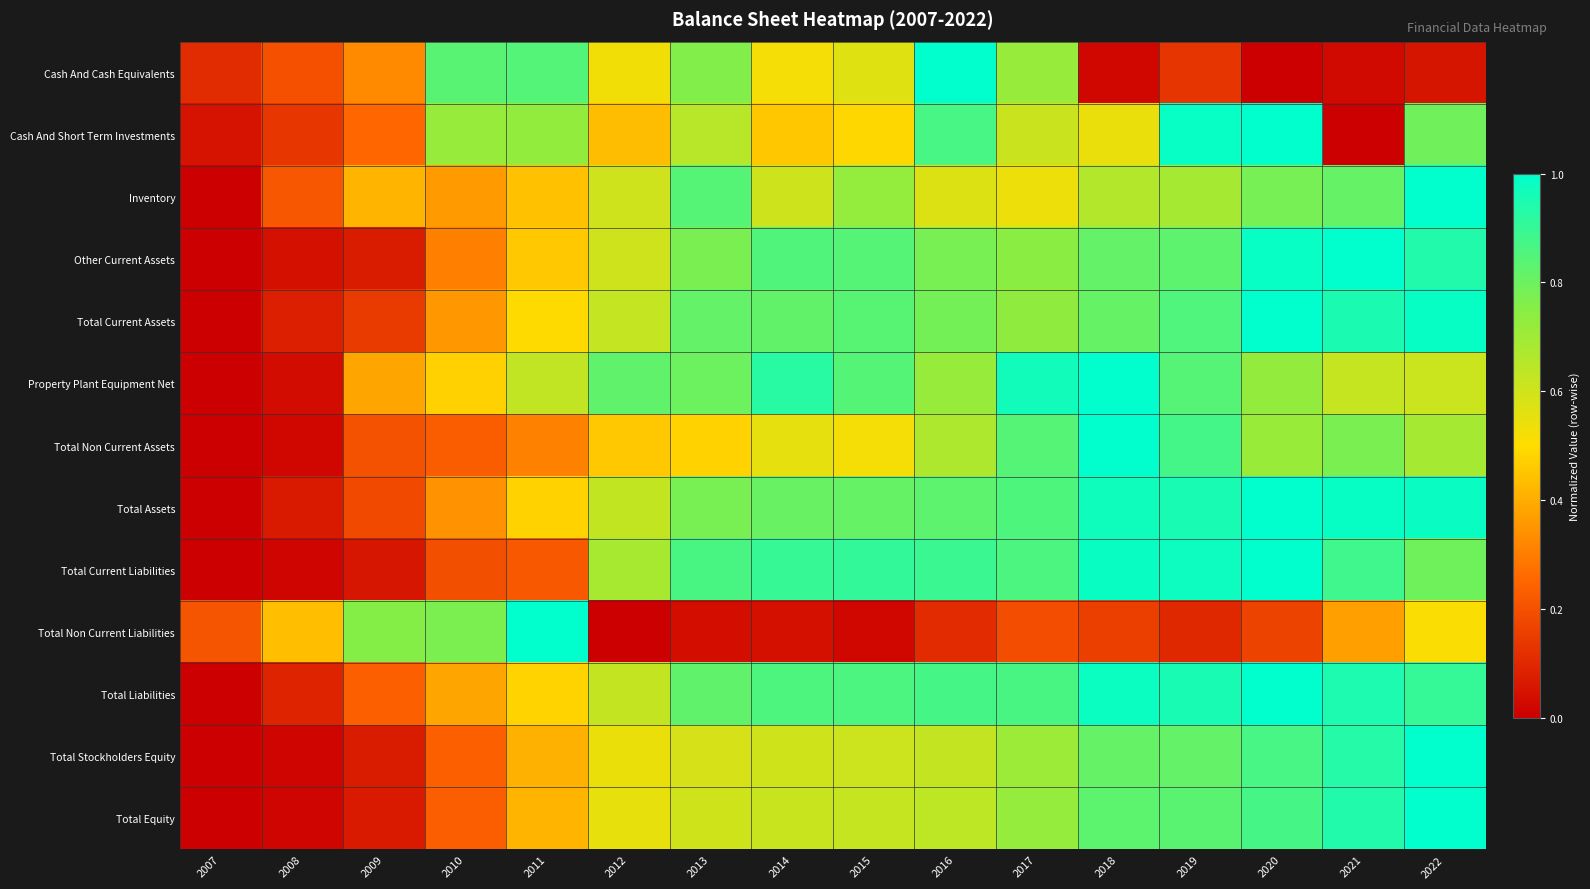

At how many categories does at least one series exceed 0?

16